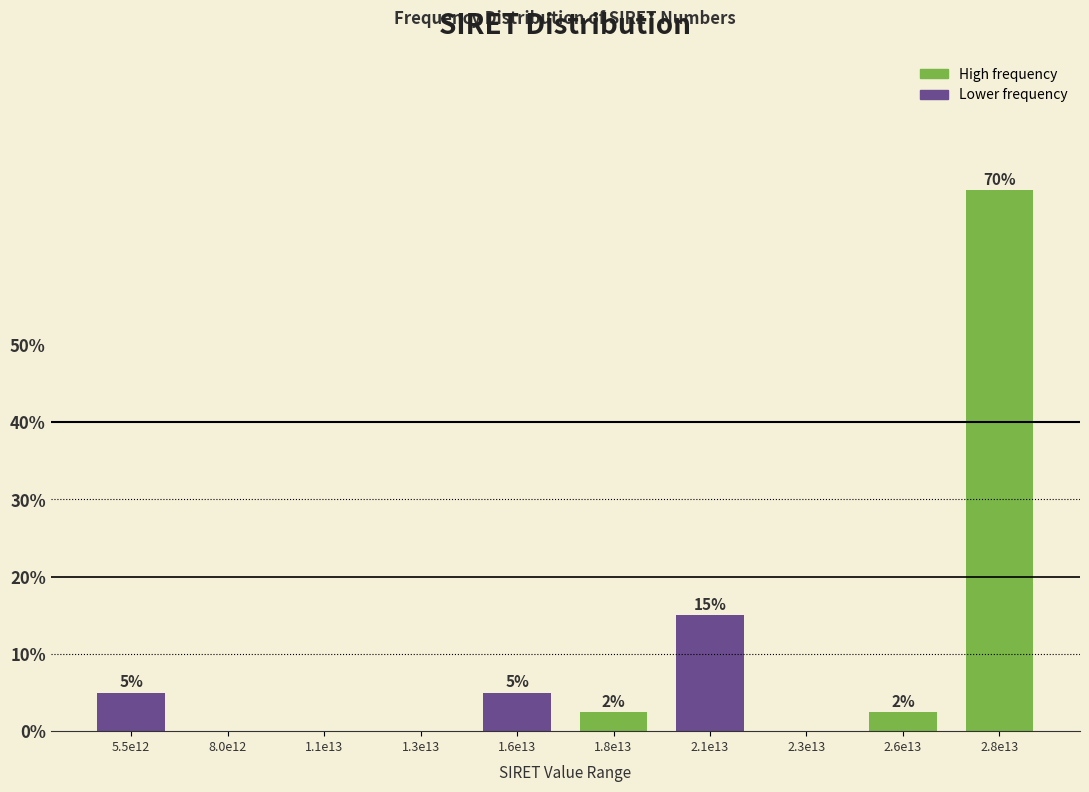

Which label corresponds to the largest value in the chart?

2.8e13